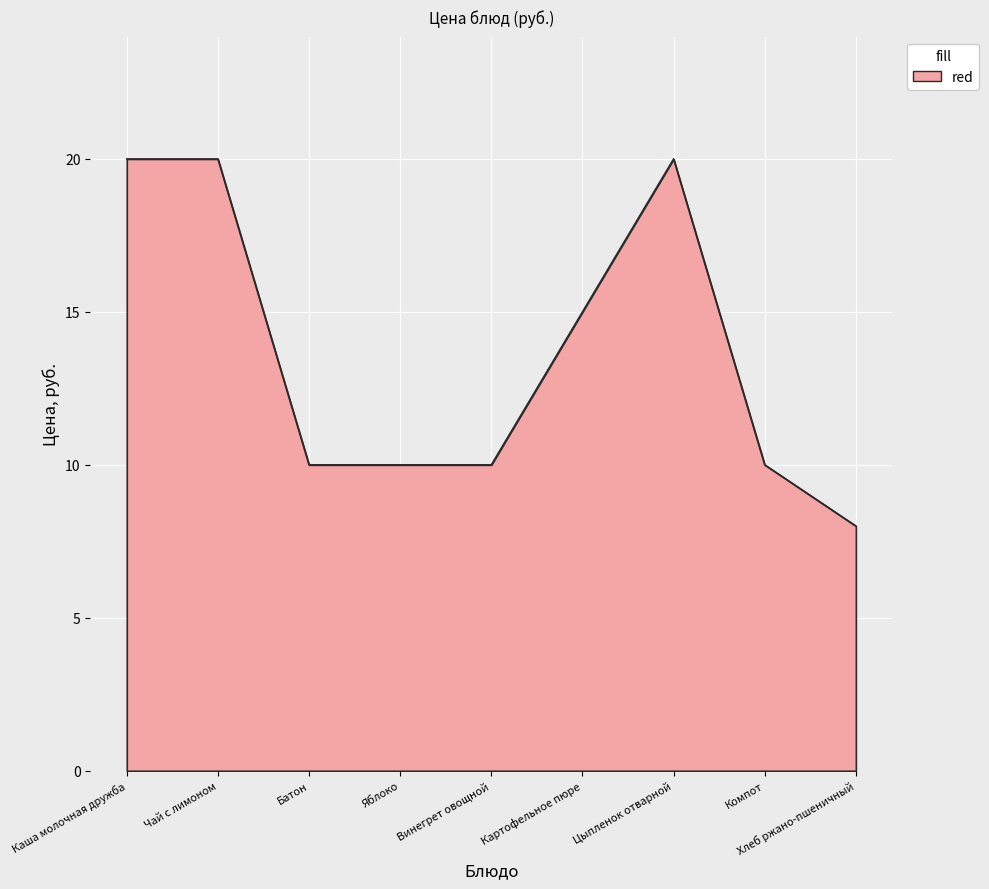

At which category does the chart reach its minimum across all series?

Хлеб ржано-пшеничный